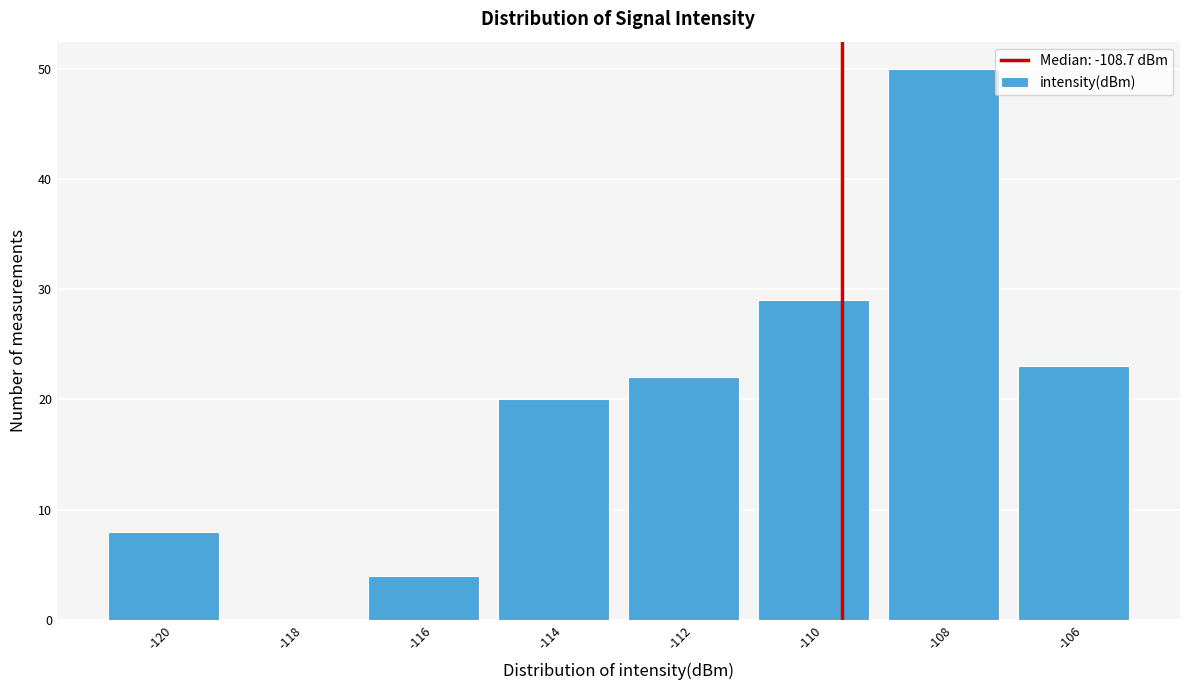

Reading left to right, transcribe all the data shown in this chart.

-120=8	-118=0	-116=4	-114=20	-112=22	-110=29	-108=50	-106=23